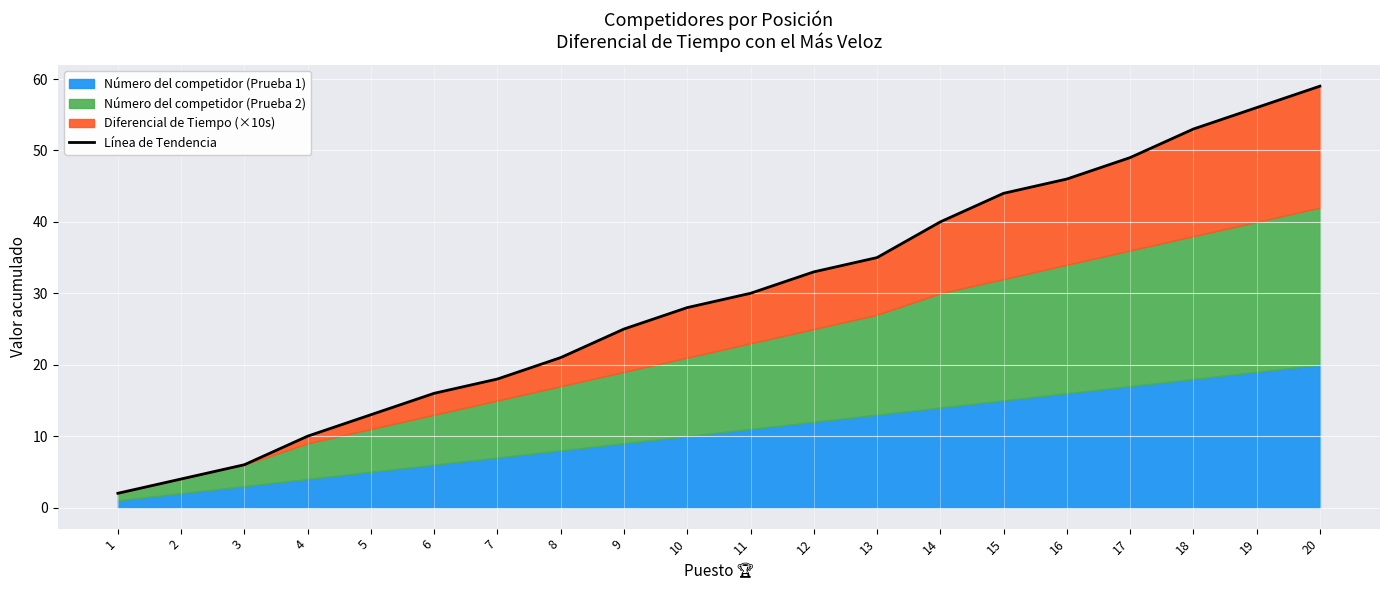

What is the difference between the maximum and minimum values?

57